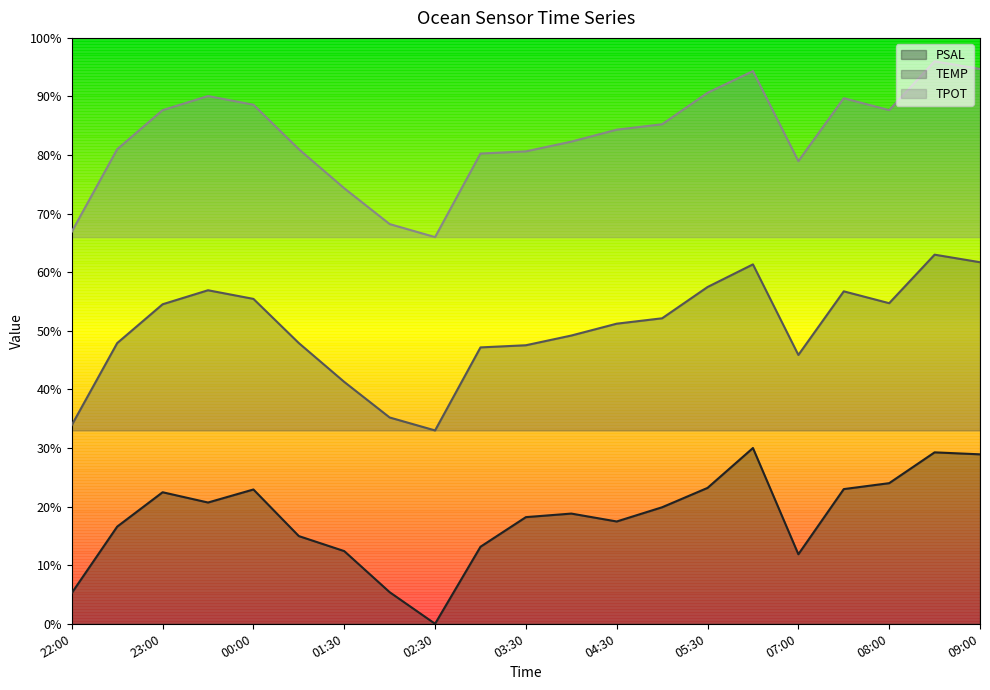

What is the label of the 20th point from the left?

2021-11-23T08:30